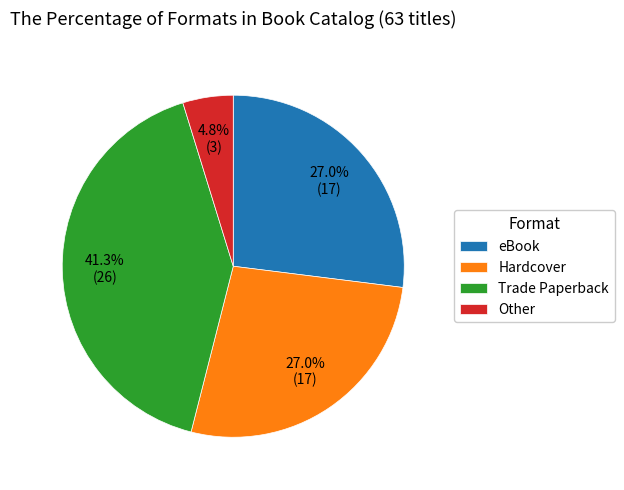

The Other slice represents 17% of the pie. True or false?

False